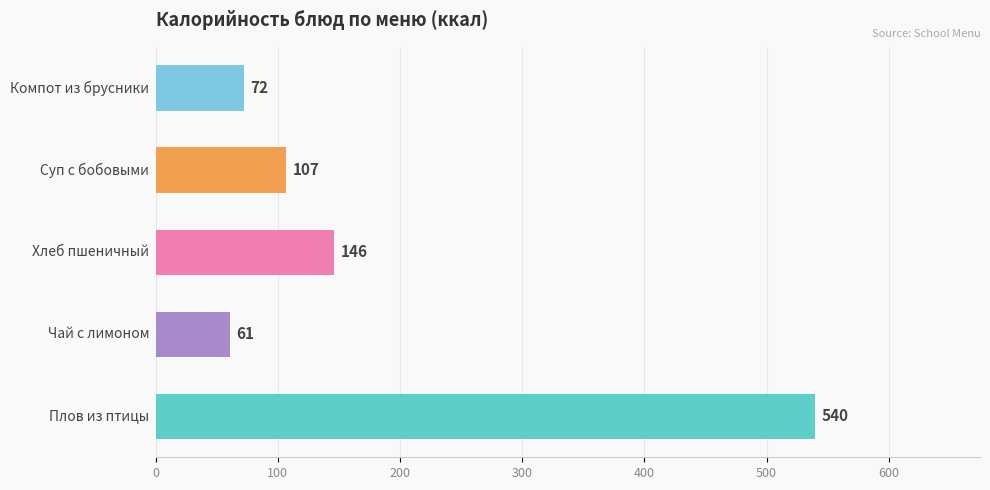

What is the difference between the maximum and minimum values?

479